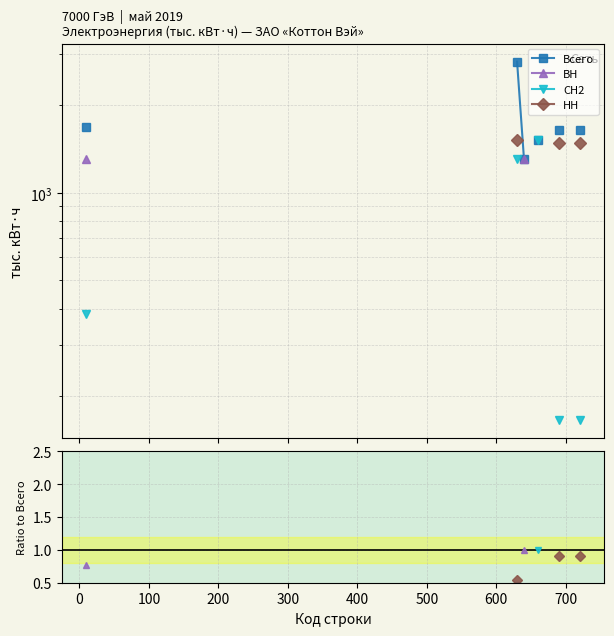

What is the label of the 17th point from the right?

100